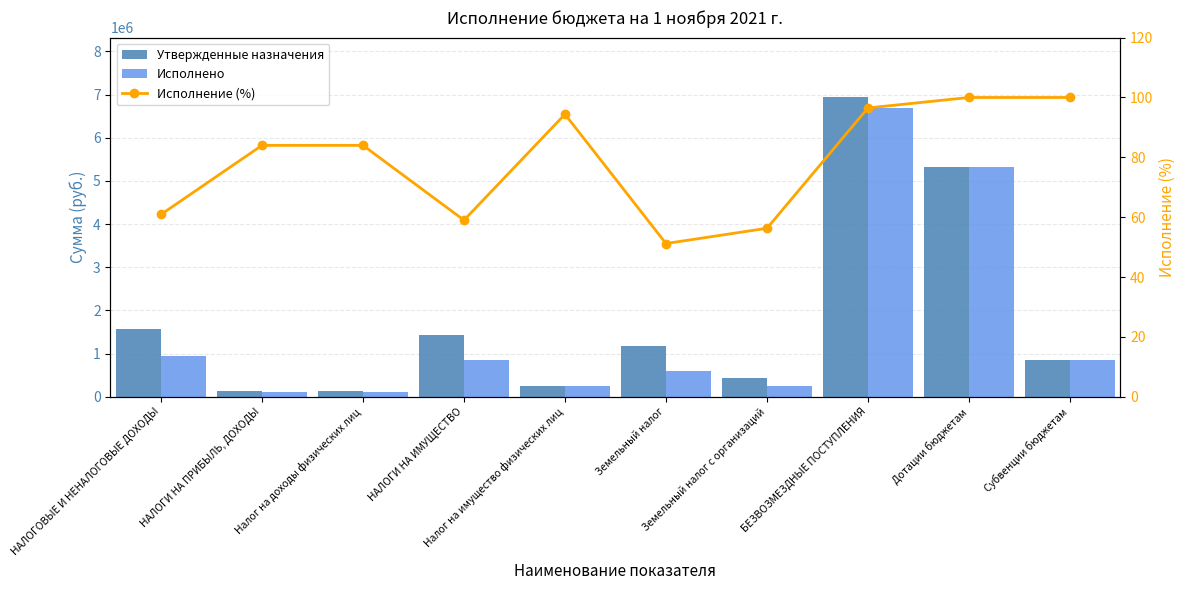

Reading right to left, extract all data points from this chart.

Утвержденные назначения: Субвенции бюджетам=854300.0	Дотации бюджетам=5311200.0	БЕЗВОЗМЕЗДНЫЕ ПОСТУПЛЕНИЯ=6932964.0	Земельный налог с организаций=431300.0	Земельный налог=1179000.0	Налог на имущество физических лиц=260000.0	НАЛОГИ НА ИМУЩЕСТВО=1439000.0	Налог на доходы физических лиц=122000.0	НАЛОГИ НА ПРИБЫЛЬ, ДОХОДЫ=122000.0	НАЛОГОВЫЕ И НЕНАЛОГОВЫЕ ДОХОДЫ=1561000.0
Исполнено: Субвенции бюджетам=854300.0	Дотации бюджетам=5311200.0	БЕЗВОЗМЕЗДНЫЕ ПОСТУПЛЕНИЯ=6689744.8	Земельный налог с организаций=242876.7	Земельный налог=603085.9	Налог на имущество физических лиц=245394.0	НАЛОГИ НА ИМУЩЕСТВО=848479.9	Налог на доходы физических лиц=102501.5	НАЛОГИ НА ПРИБЫЛЬ, ДОХОДЫ=102501.5	НАЛОГОВЫЕ И НЕНАЛОГОВЫЕ ДОХОДЫ=950981.4
Исполнение (%): Субвенции бюджетам=100.0	Дотации бюджетам=100.0	БЕЗВОЗМЕЗДНЫЕ ПОСТУПЛЕНИЯ=96.5	Земельный налог с организаций=56.3	Земельный налог=51.2	Налог на имущество физических лиц=94.4	НАЛОГИ НА ИМУЩЕСТВО=59.0	Налог на доходы физических лиц=84.0	НАЛОГИ НА ПРИБЫЛЬ, ДОХОДЫ=84.0	НАЛОГОВЫЕ И НЕНАЛОГОВЫЕ ДОХОДЫ=60.9